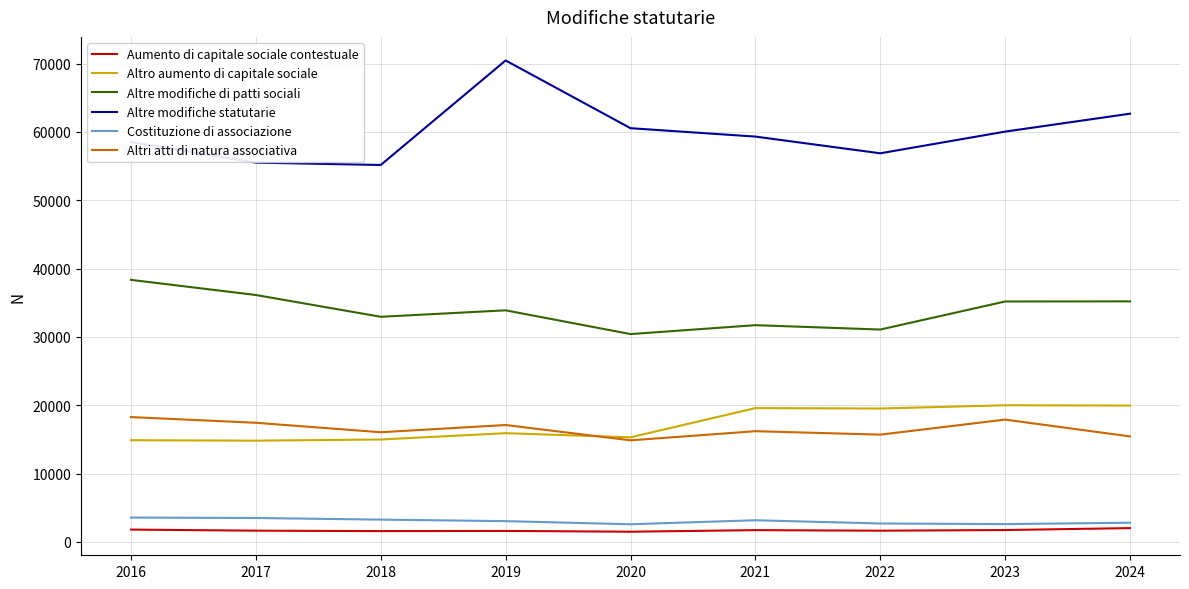

Which series has the largest total across all categories?

Altre modifiche statutarie